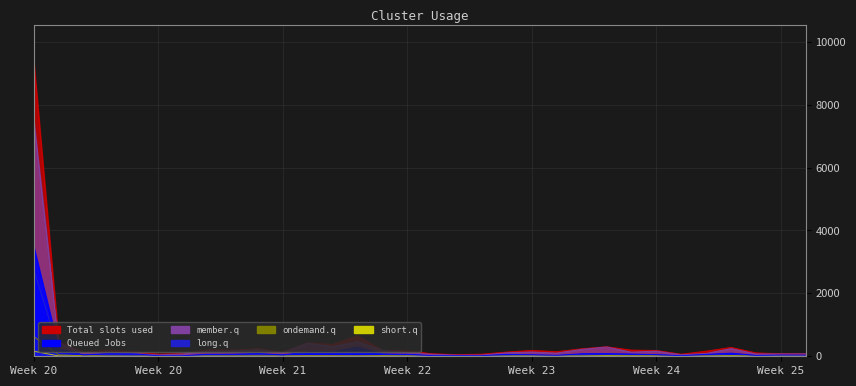

Does the chart display data point markers on the line(s)?

No